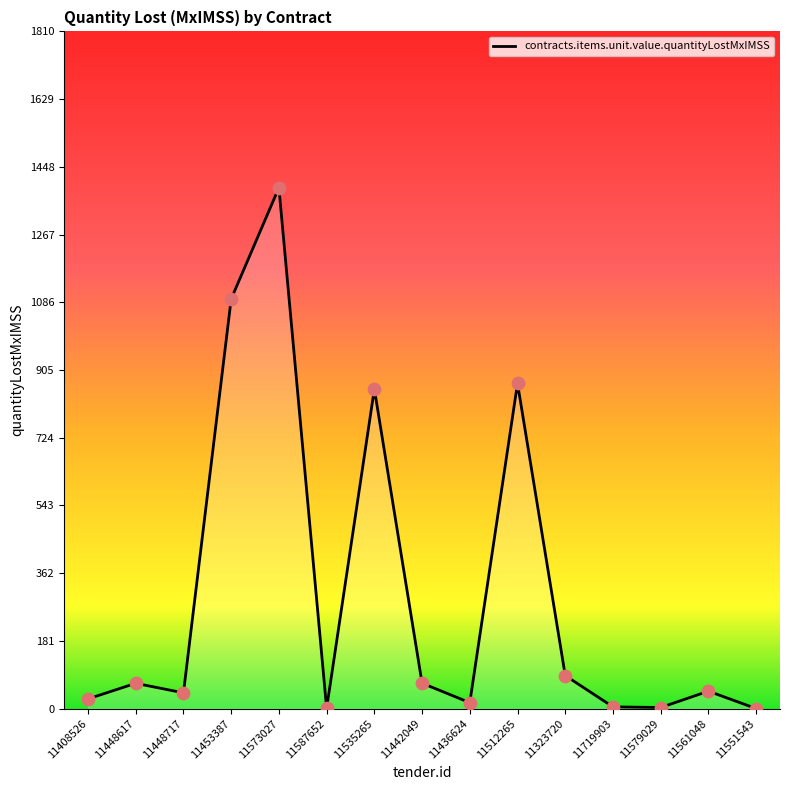

What is the change in value from 11408526 to 11323720?

+62.3